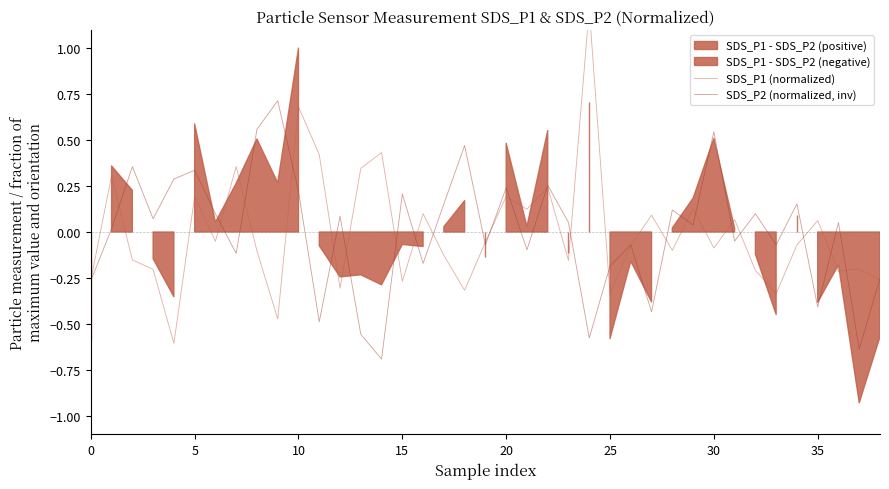

The value of SDS_P2 (normalized, inv) at 10 is 0.2. True or false?

True